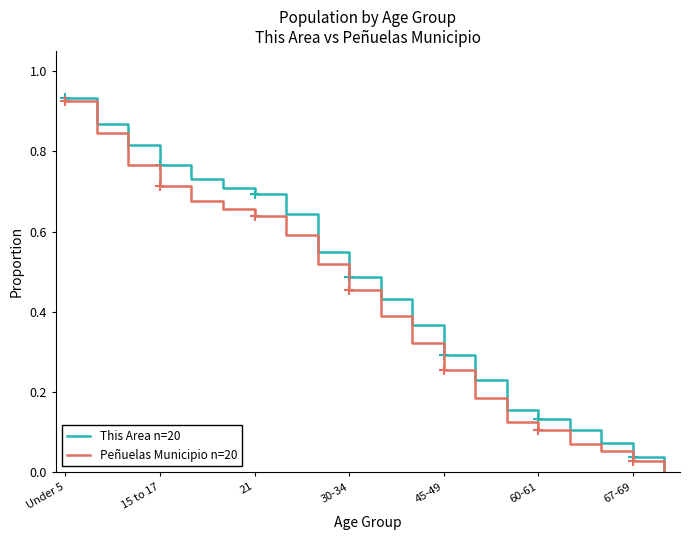

What position from the right is 13?

7